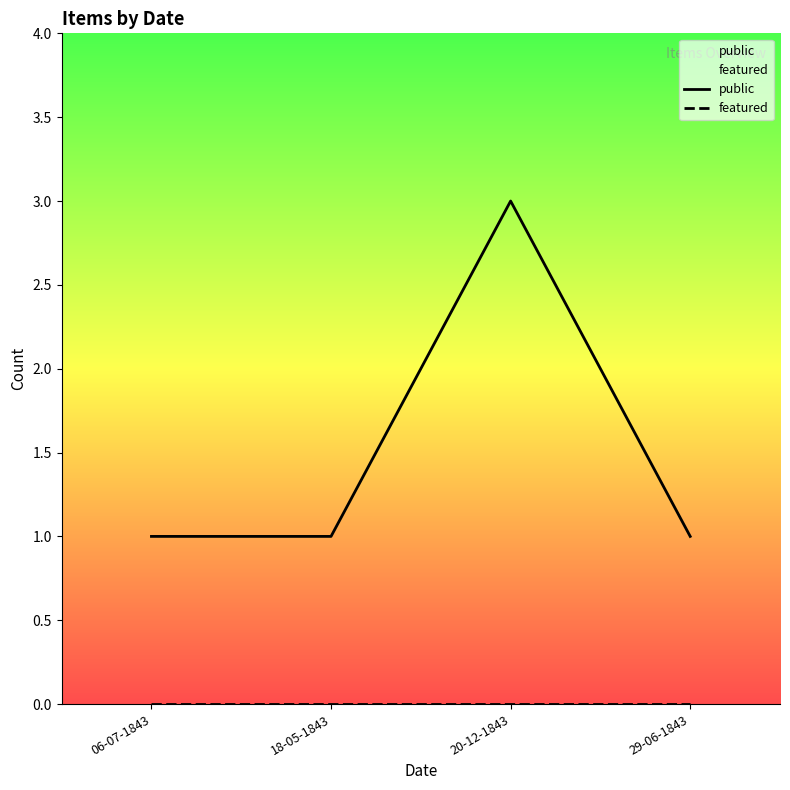

At which category does public reach its first local peak?

20-12-1843